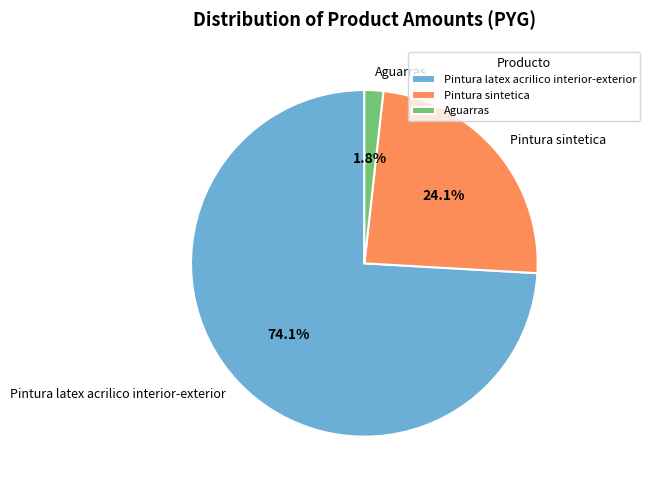

Is there any slice that represents more than half of the pie?

Yes